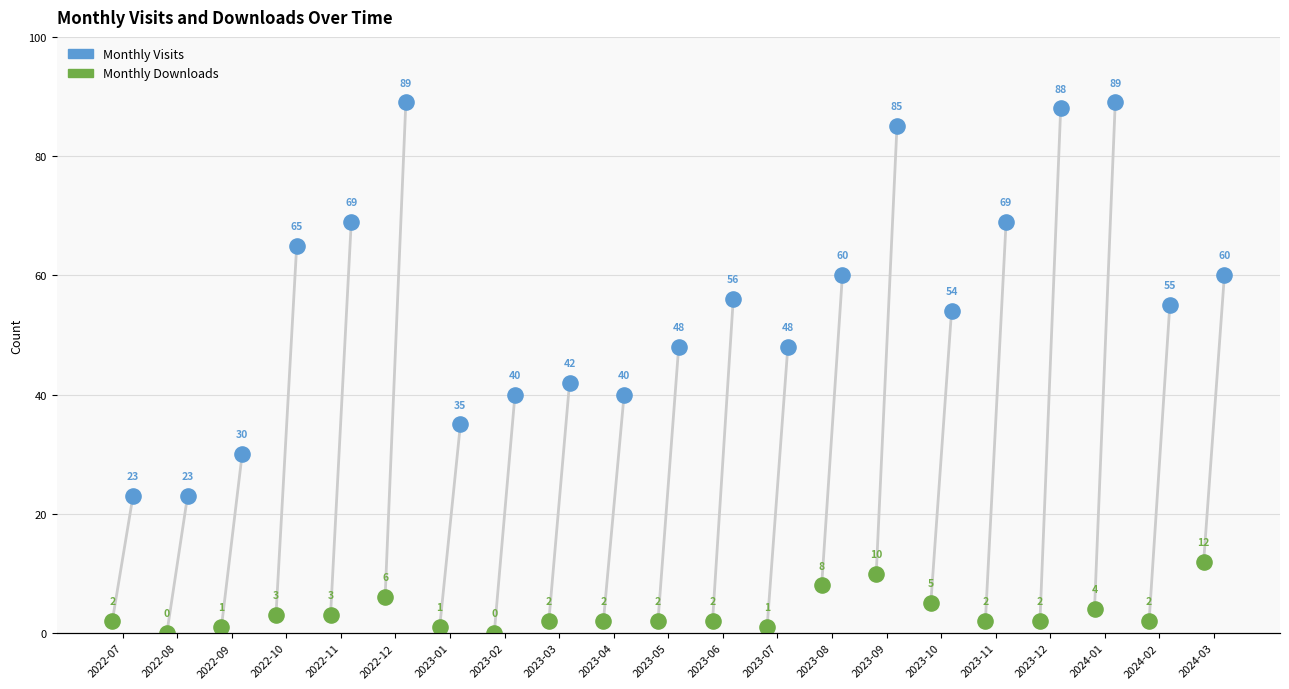

Which series has the largest Y range (max minus min)?

Monthly Visits